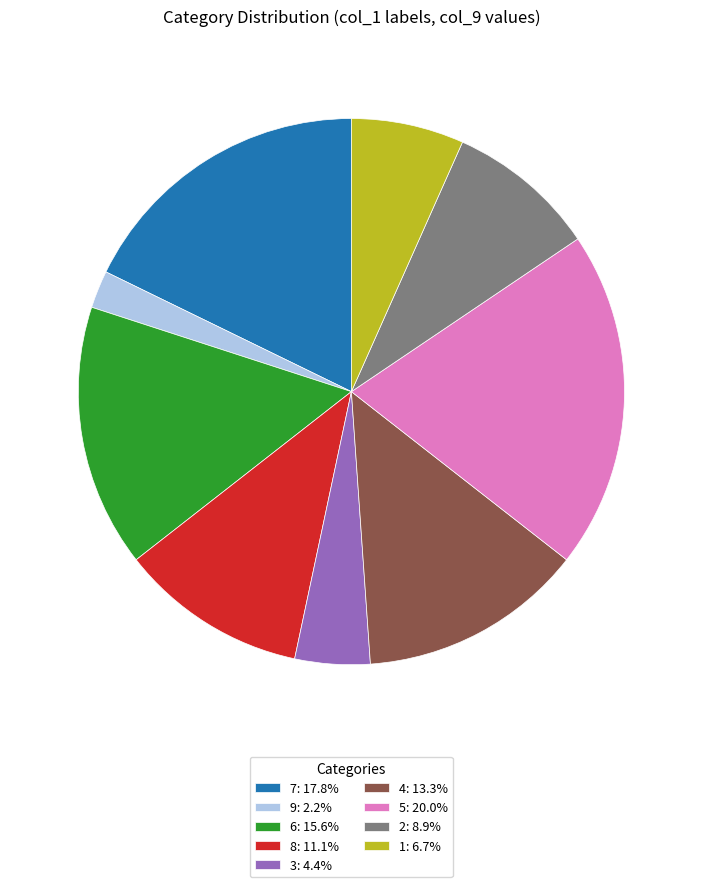

Is there any slice that represents more than half of the pie?

No